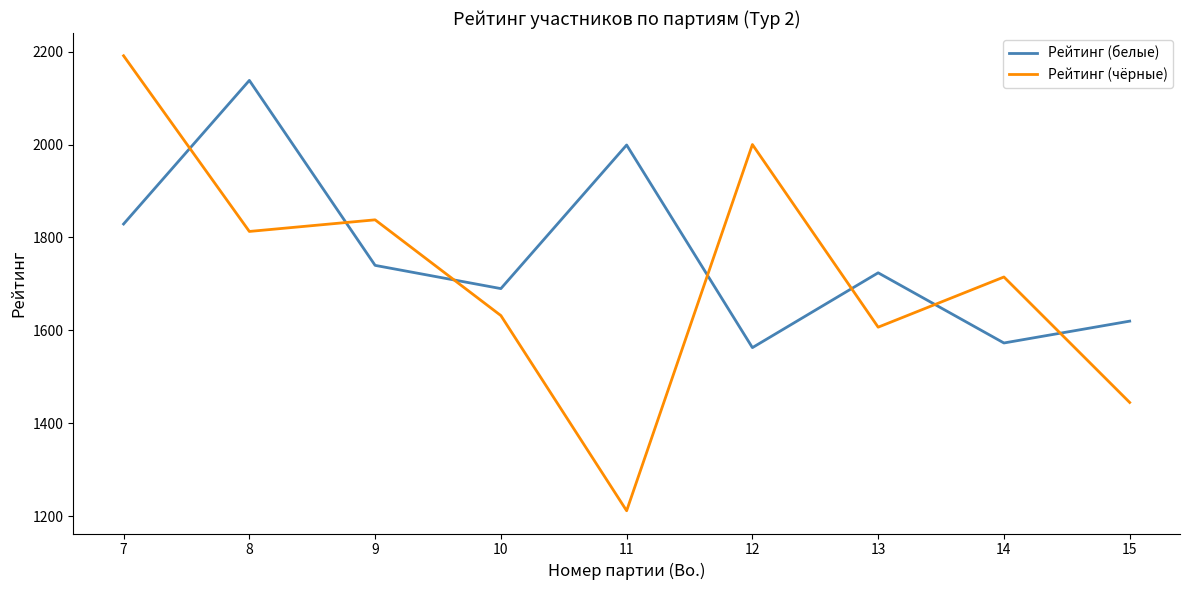

At which label does Рейтинг (белые) first exceed 1724?

7